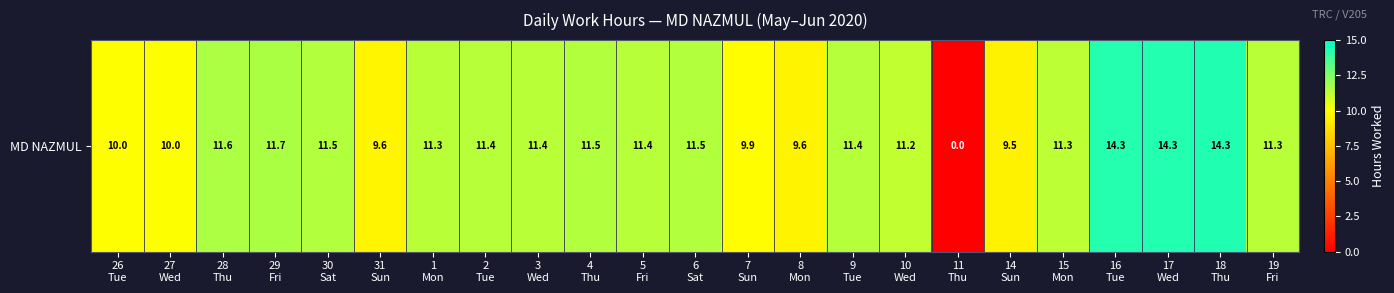

What is the difference between the maximum and minimum values?

14.3